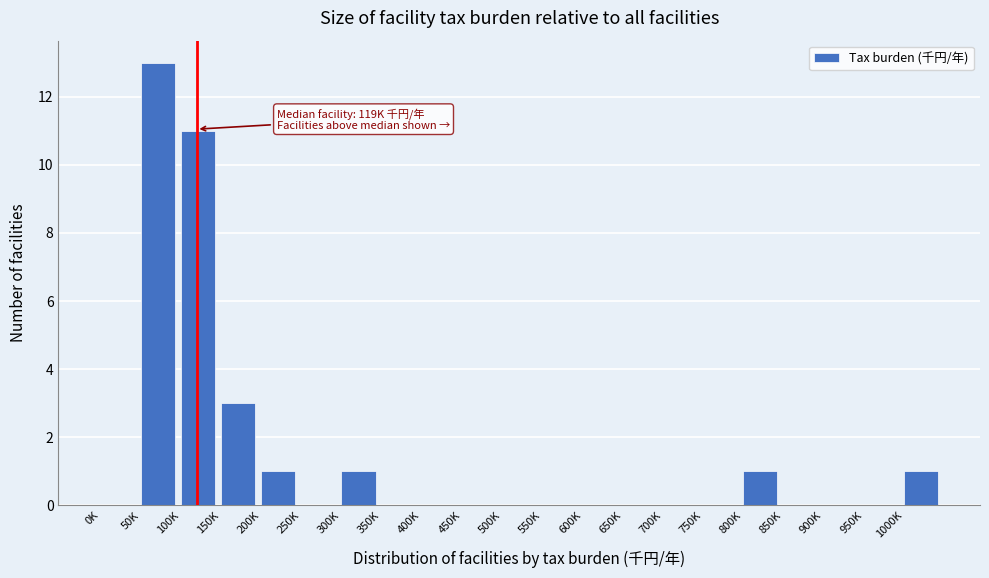

Reading right to left, list all the values displayed in this chart.

1000K=1	950K=0	900K=0	850K=0	800K=1	750K=0	700K=0	650K=0	600K=0	550K=0	500K=0	450K=0	400K=0	350K=0	300K=1	250K=0	200K=1	150K=3	100K=11	50K=13	0K=0